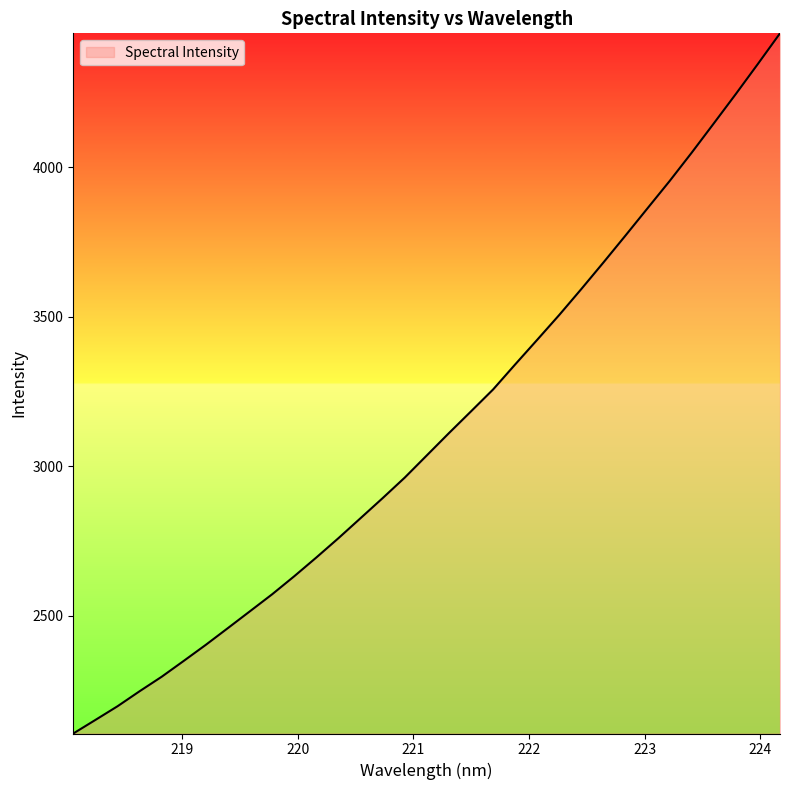

What is the smallest value displayed?

2106.0